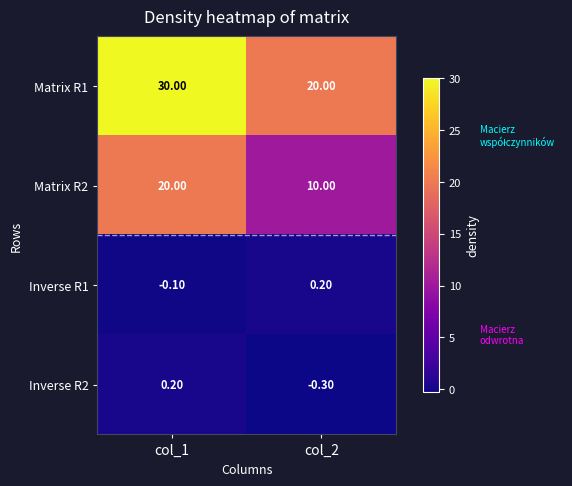

What is the difference between the Inverse R2 values at col_1 and col_2?

0.5